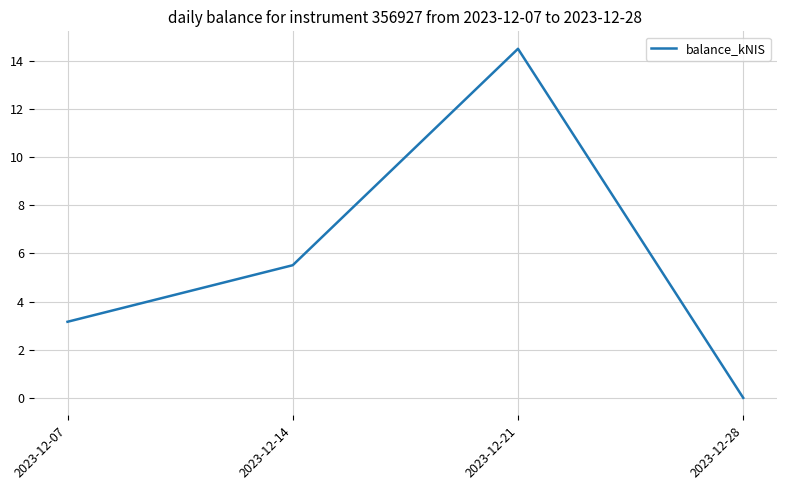

List the labels in order of value, largest first.

2023-12-21, 2023-12-14, 2023-12-07, 2023-12-28